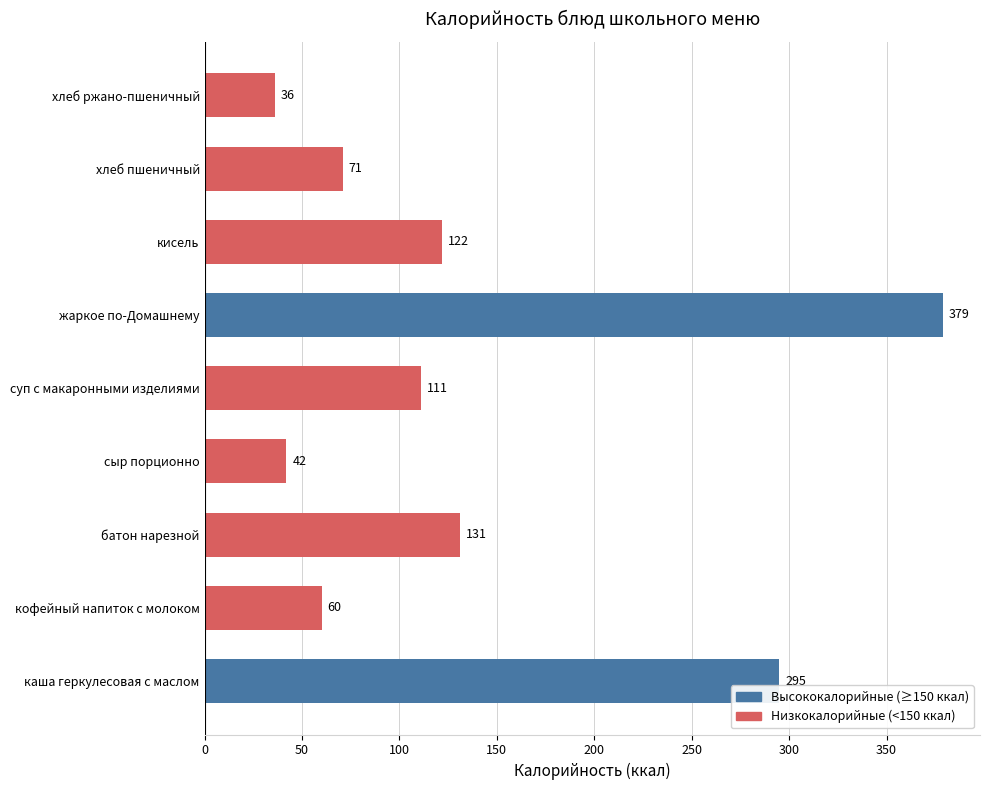

List the labels in order of value, largest first.

жаркое по-Домашнему, каша геркулесовая с маслом, батон нарезной, кисель, суп с макаронными изделиями, хлеб пшеничный, кофейный напиток с молоком, сыр порционно, хлеб ржано-пшеничный